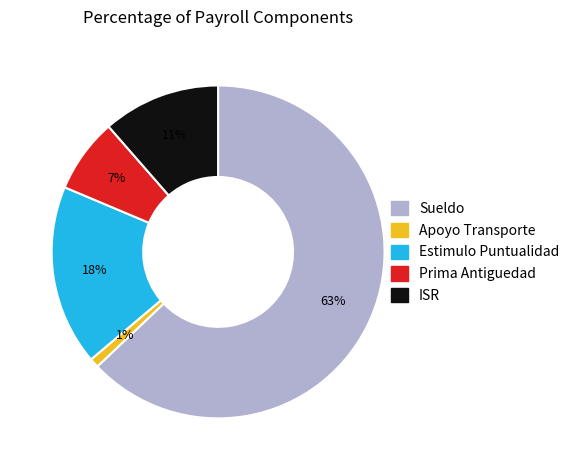

Is there a majority slice in this chart?

Yes